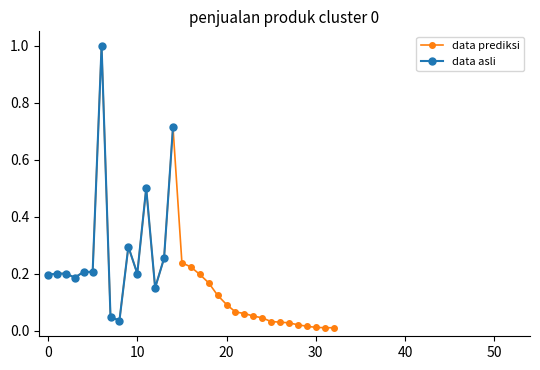

Is it true that data asli equals 0.3 at 10?

False